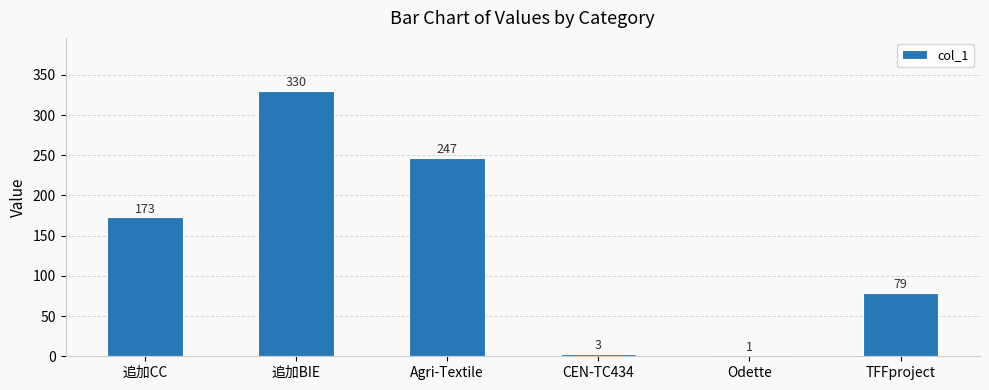

Which label corresponds to the largest value in the chart?

追加BIE